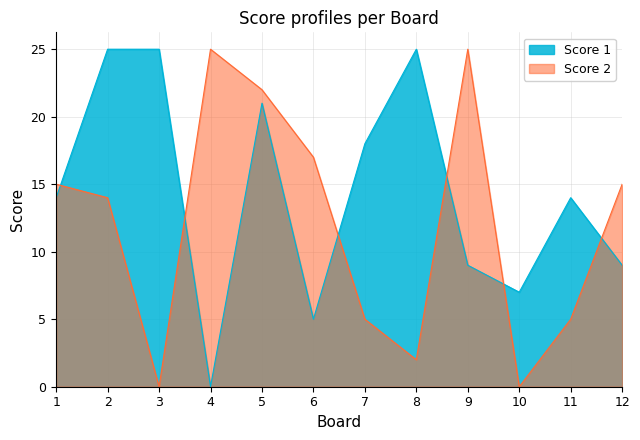

Reading right to left, extract all data points from this chart.

Score 1: 12=9	11=14	10=7	9=9	8=25	7=18	6=5	5=21	4=0	3=25	2=25	1=14
Score 2: 12=15	11=5	10=0	9=25	8=2	7=5	6=17	5=22	4=25	3=0	2=14	1=15